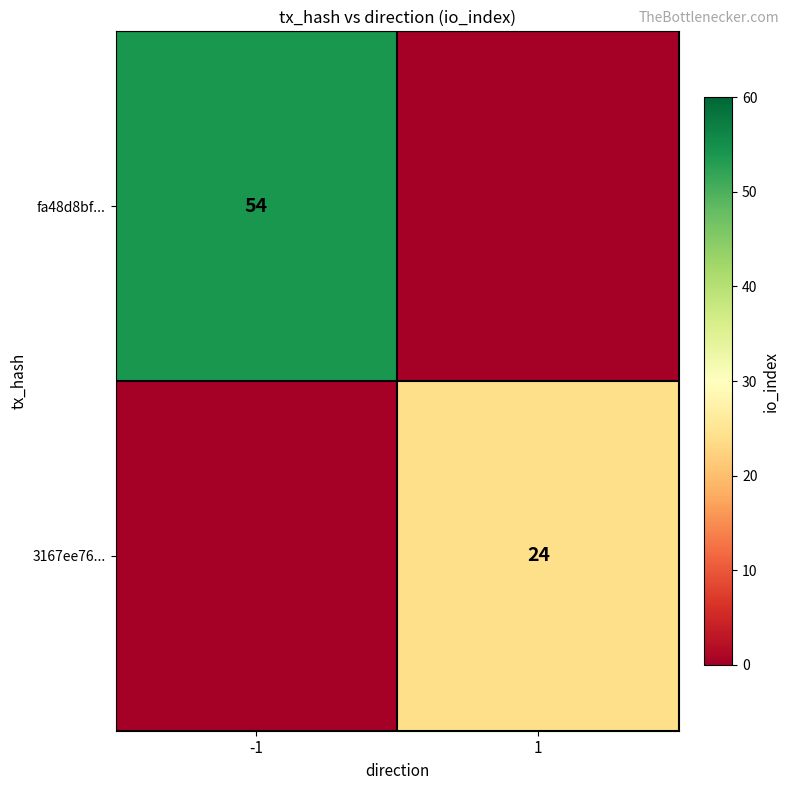

True or false: fa48d8bf... has a value of 21 at -1.

False